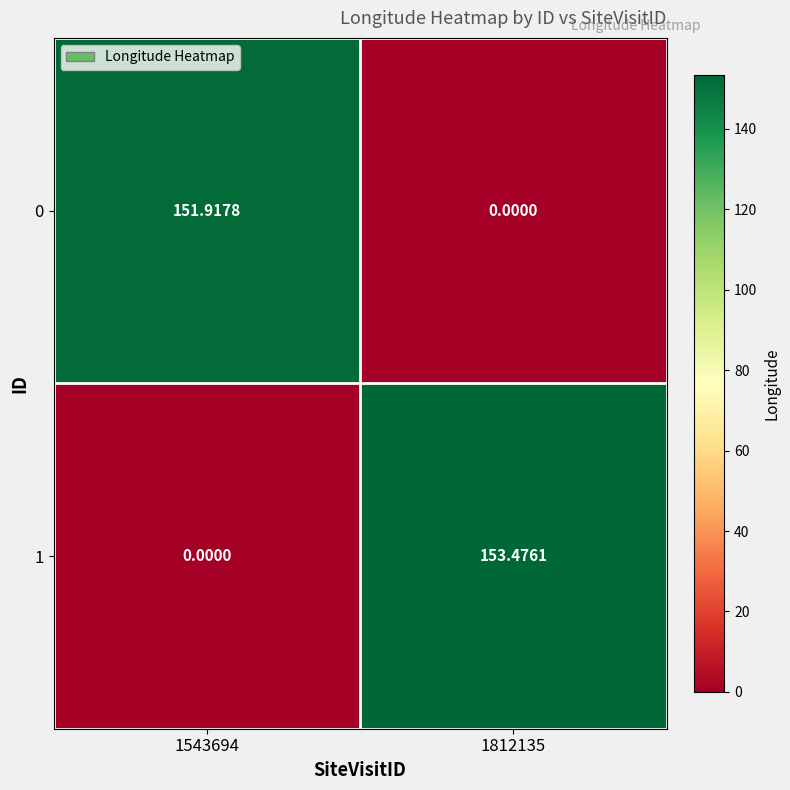

Is the value of 1 at 1543694 greater than the value of 0 at 1543694?

No